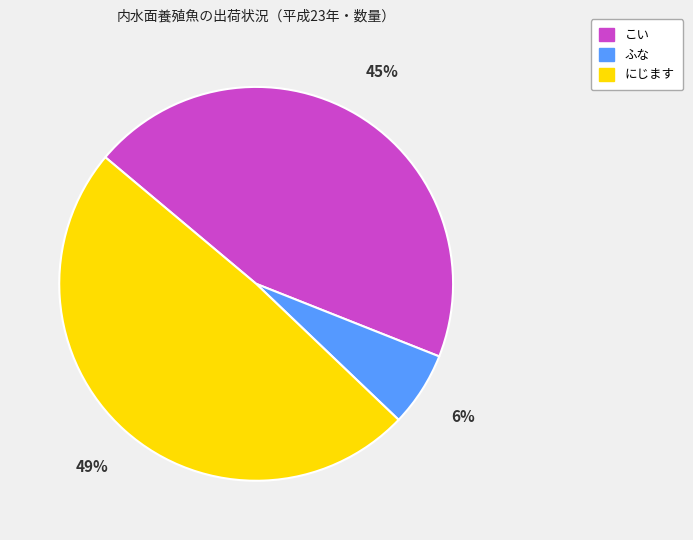

Rank the categories by value from highest to lowest.

にじます, こい, ふな